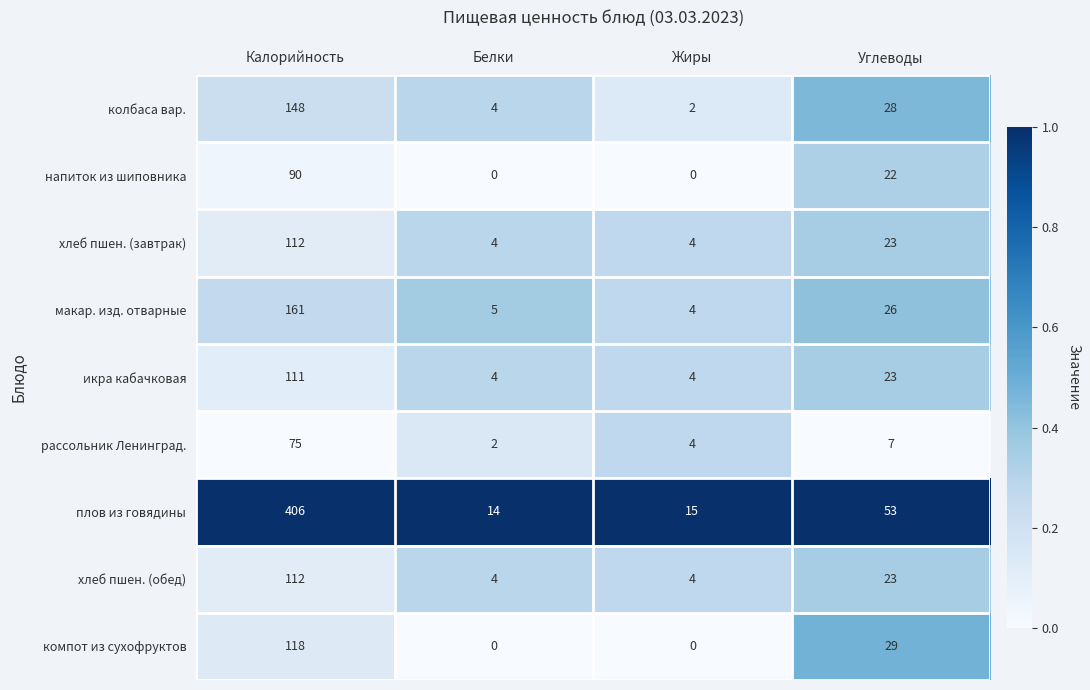

The хлеб пшен. (завтрак) series shows 4 at Белки. True or false?

True